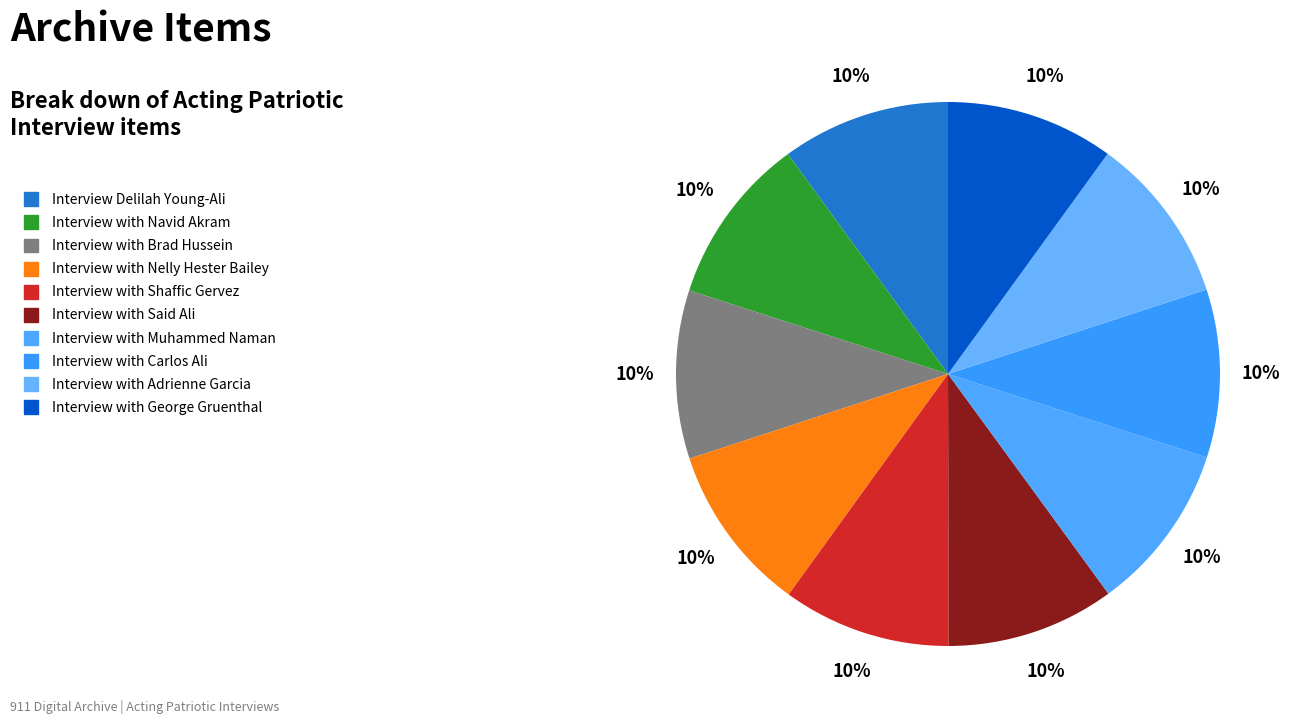

How many slices are in this pie chart?

10